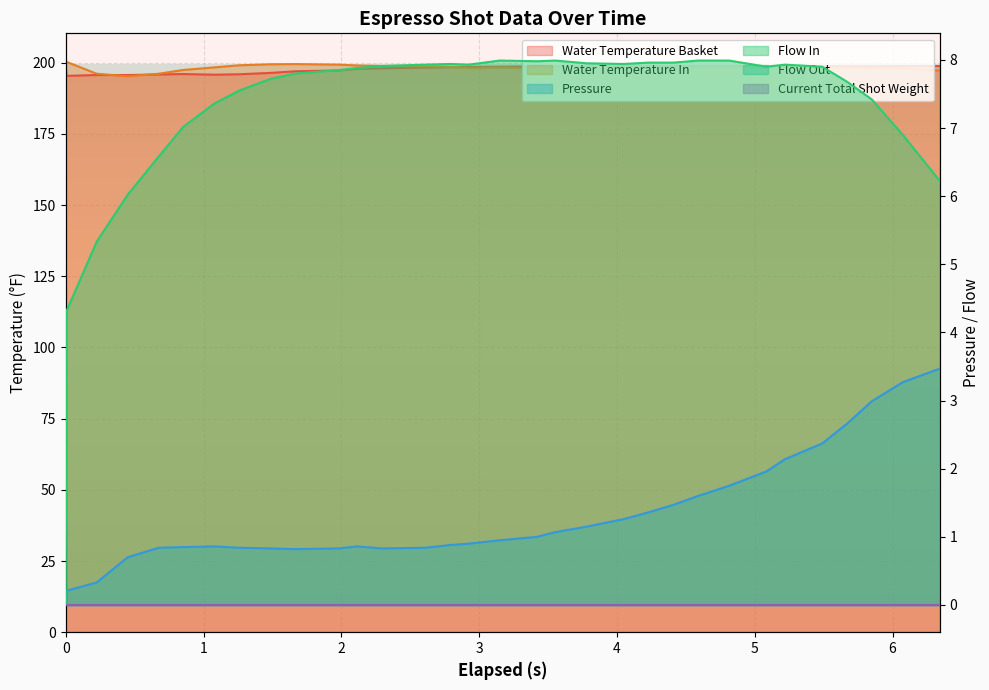

How many values in the pressure series exceed 0?

31